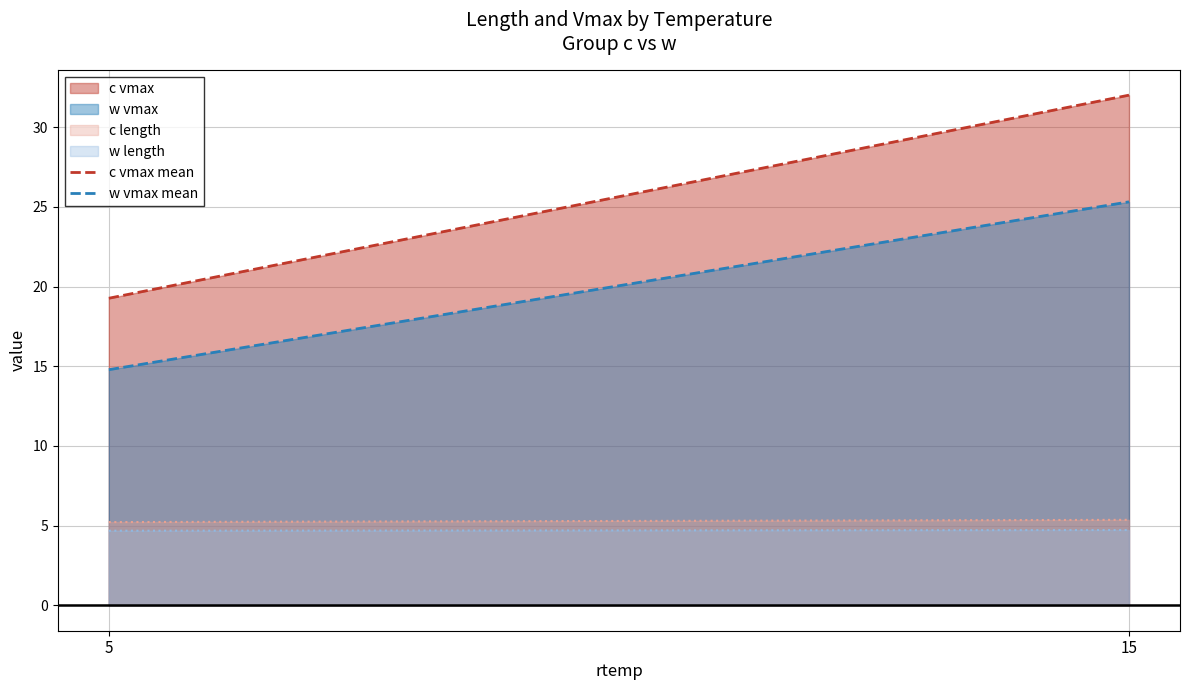

What is the sum of all w vmax mean values?

40.1